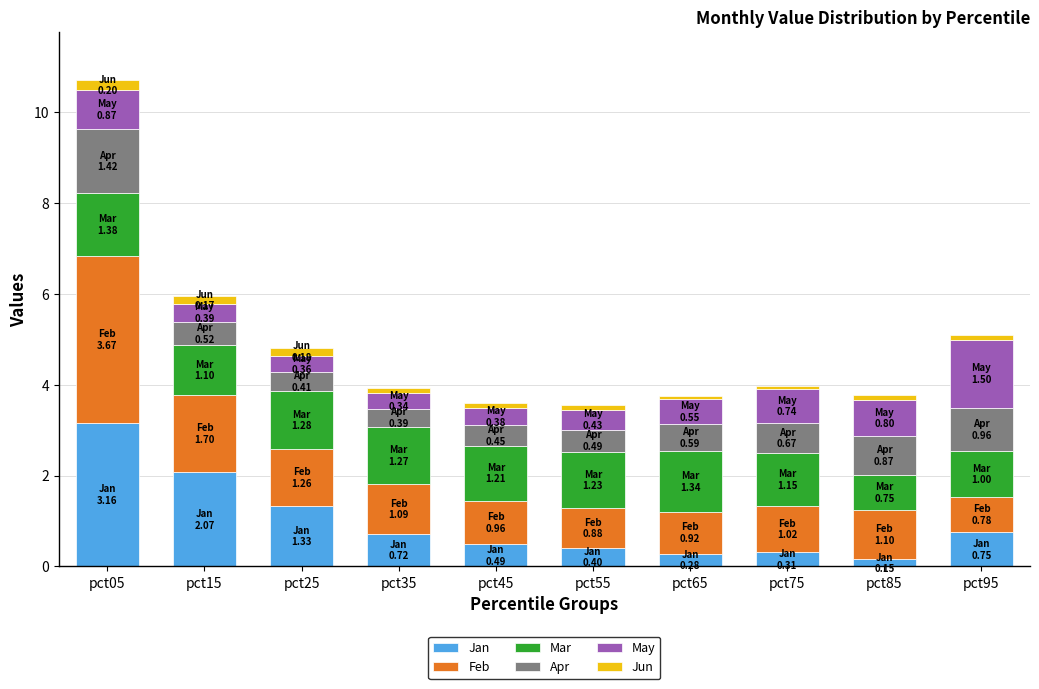

What is the highest value of the Jan series?

3.2